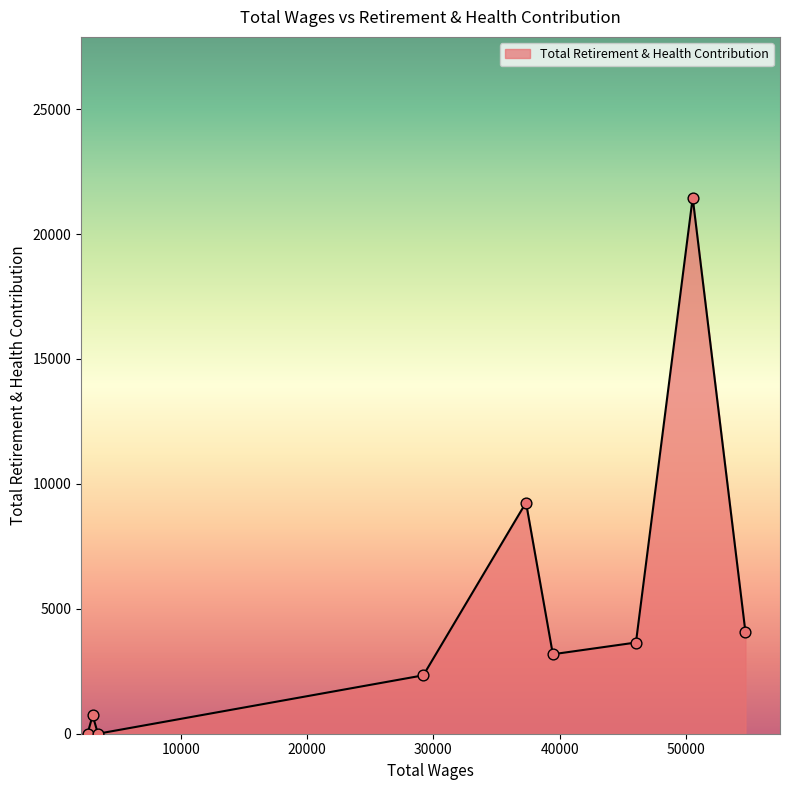

What is the greatest value displayed?

21454